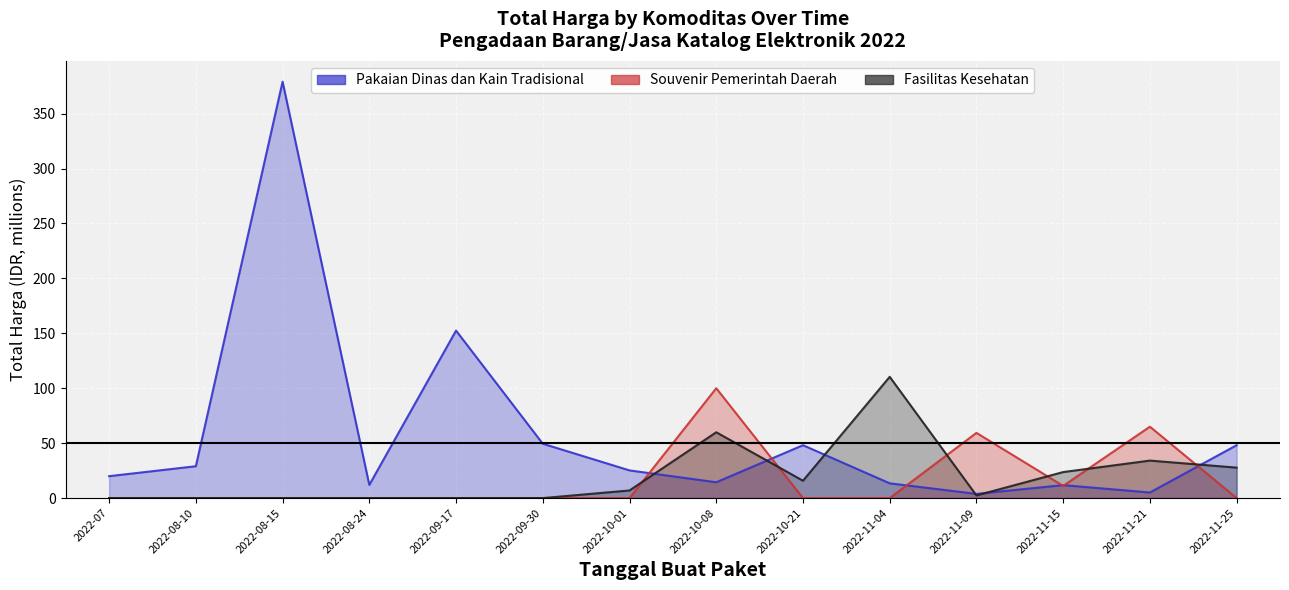

At which label is Pakaian Dinas dan Kain Tradisional closest to 191?

2022-09-17